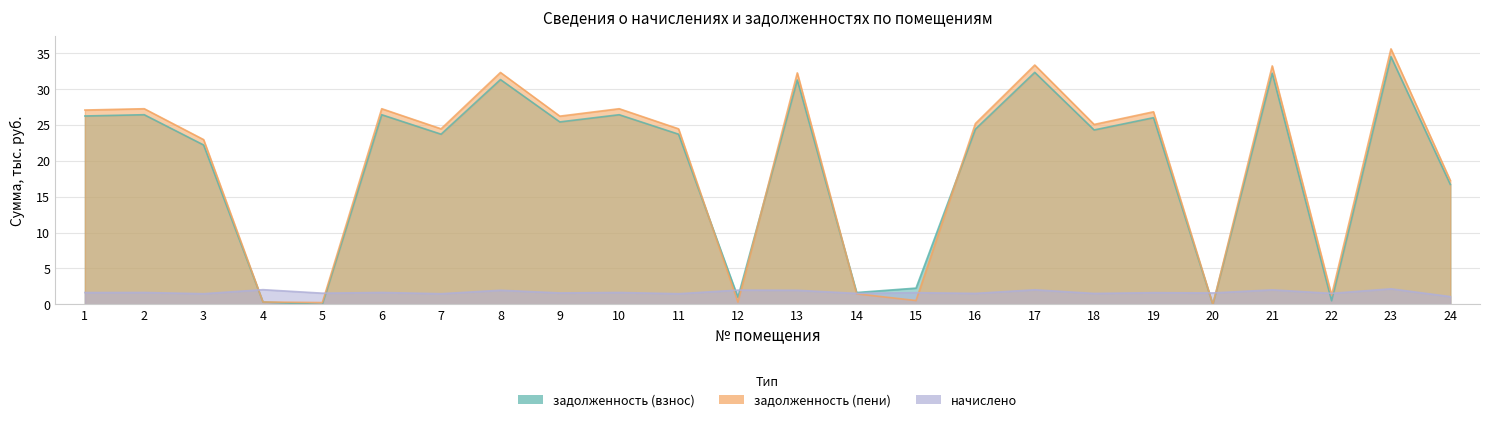

At which category is the sum across all series the highest?

23